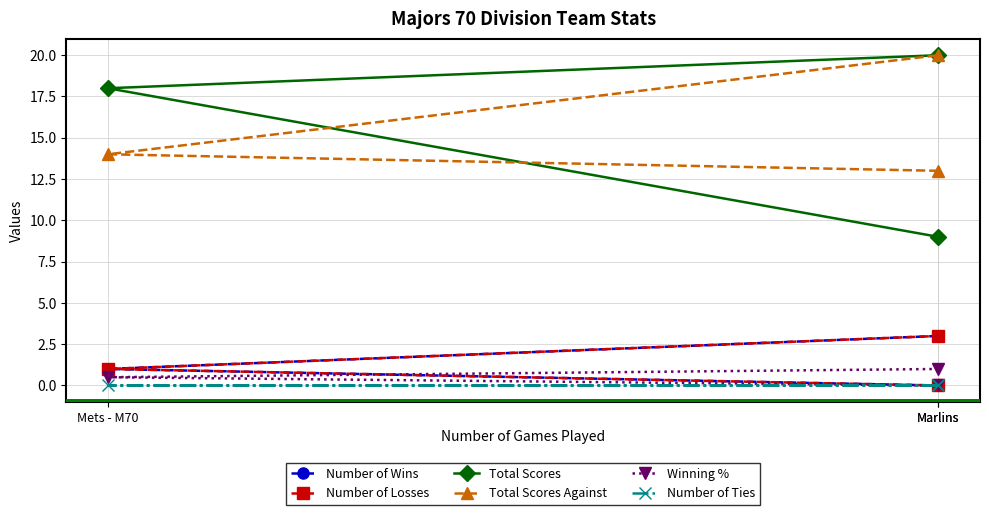

The Number of Wins series shows 4.5 at Marlins. True or false?

False